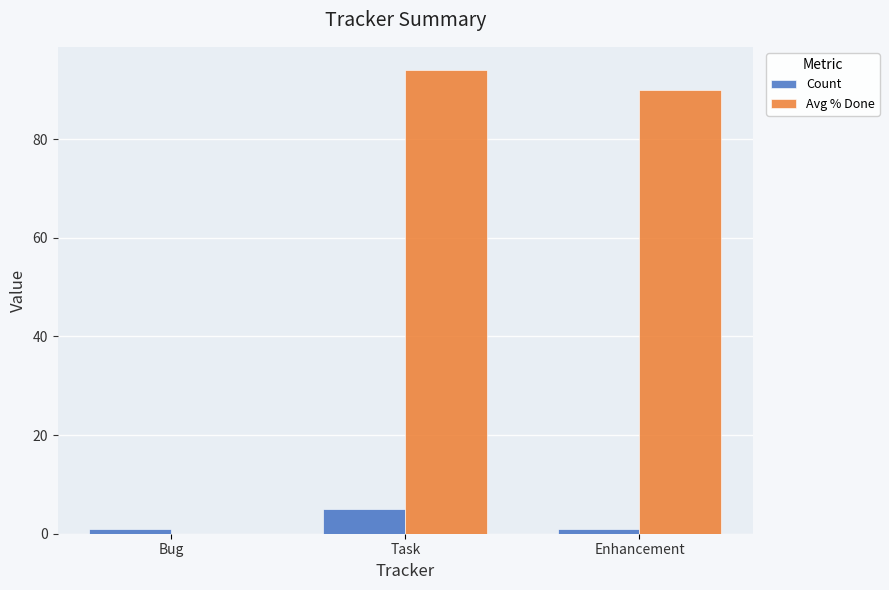

Reading left to right, extract all data points from this chart.

Count: 1	5	1
Avg % Done: 0	94	90